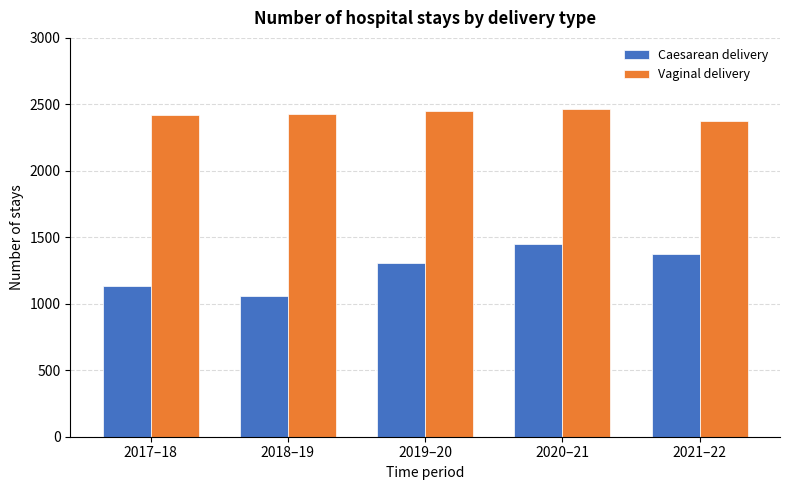

How many bars are there in each group?

2